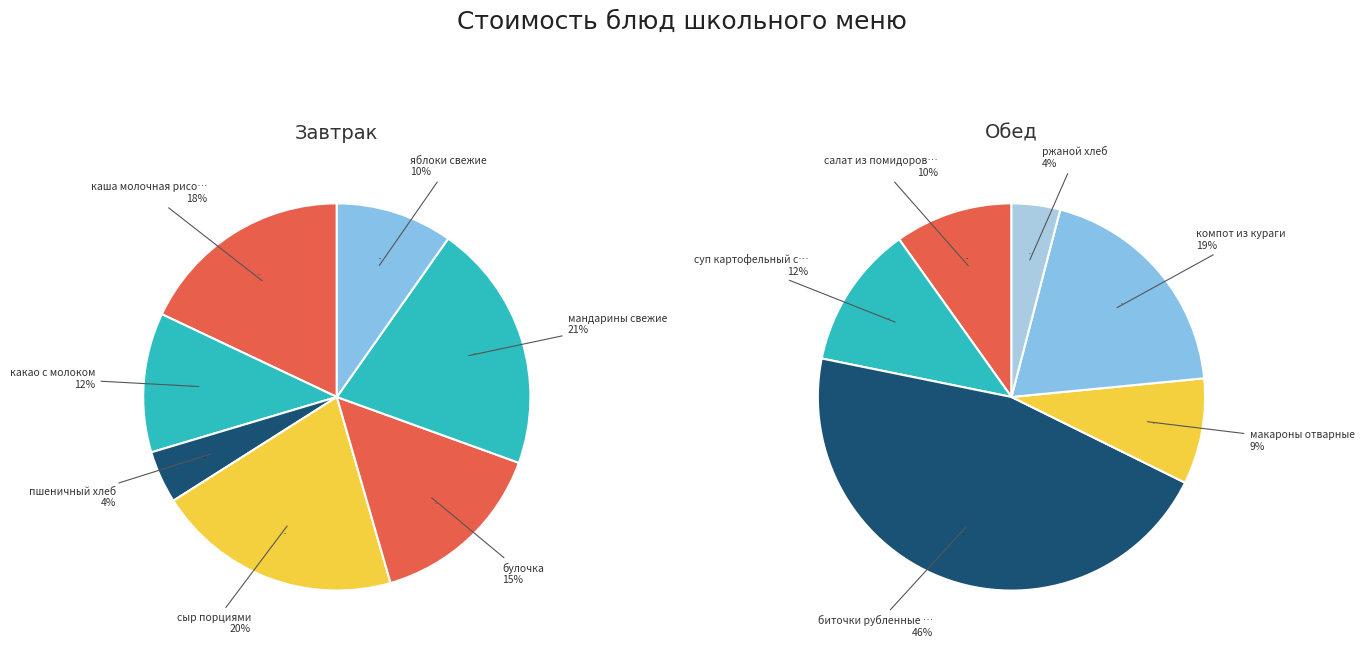

What is the change in value from каша молочная рисовая с маслом to биточки рубленные с соусом?

+20.9